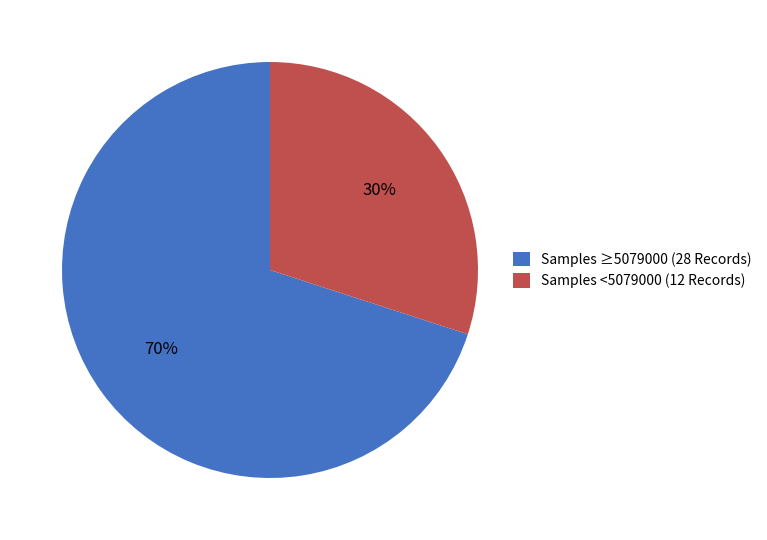

Approximately how many times larger is the value at Samples ≥5079000 (28 Records) compared to Samples <5079000 (12 Records)?

2.3